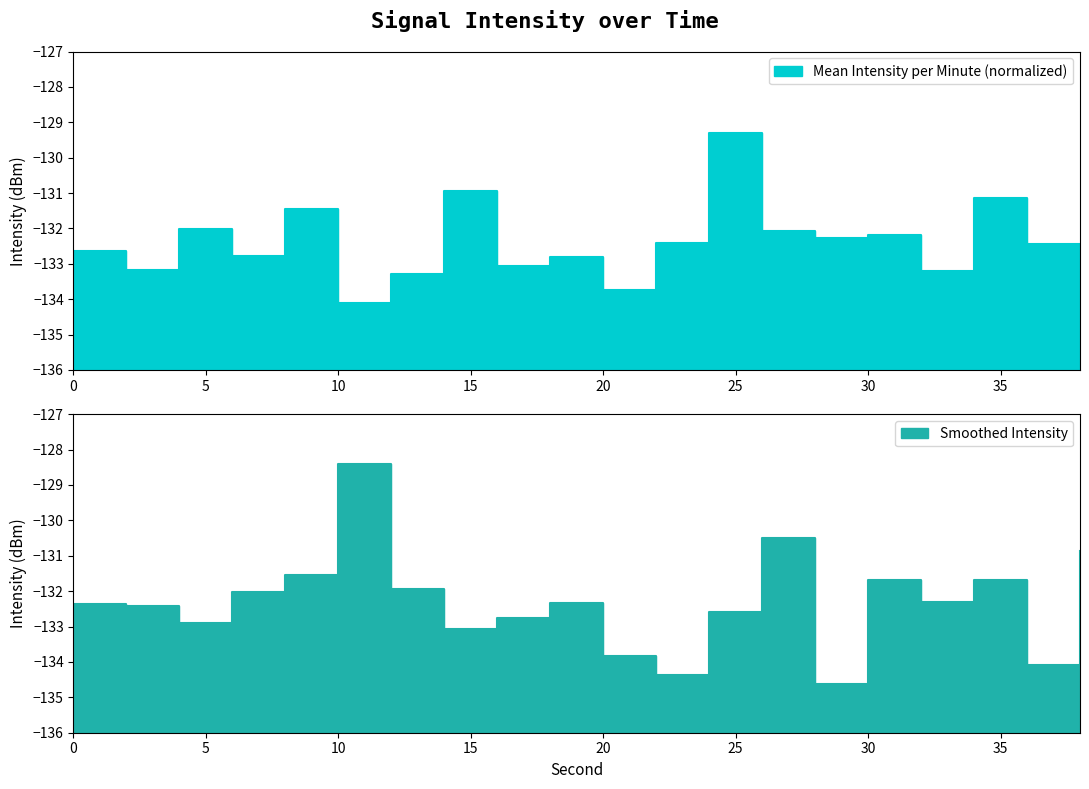

Which series has the largest range (max minus min)?

Smoothed Intensity